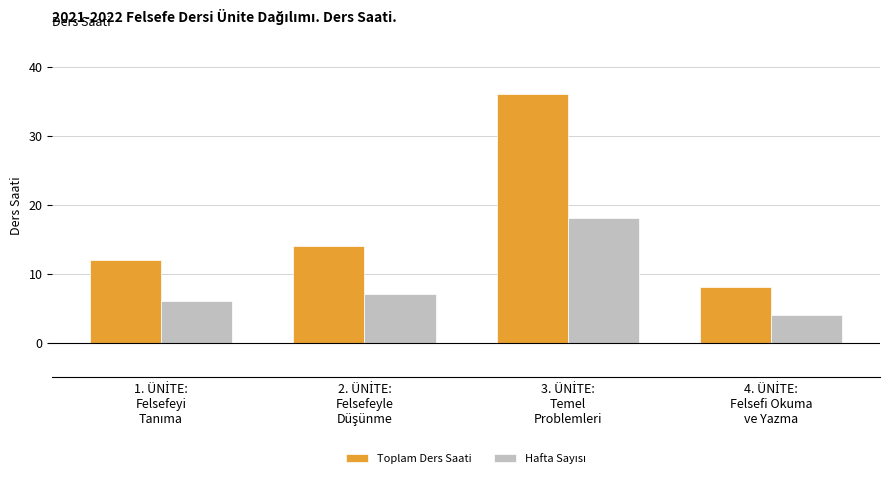

What is the difference between the maximum and minimum values in the Toplam Ders Saati series?

28